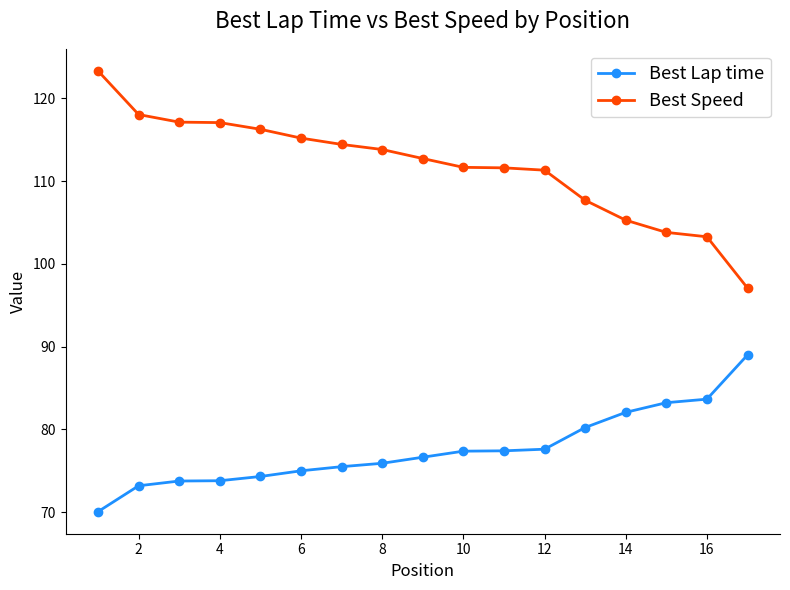

Which series has the widest spread of values?

Best Speed